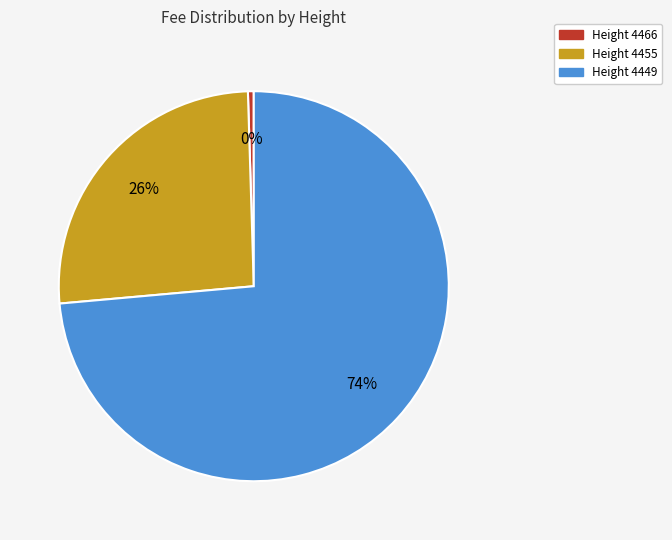

How many segments does this pie chart have?

3